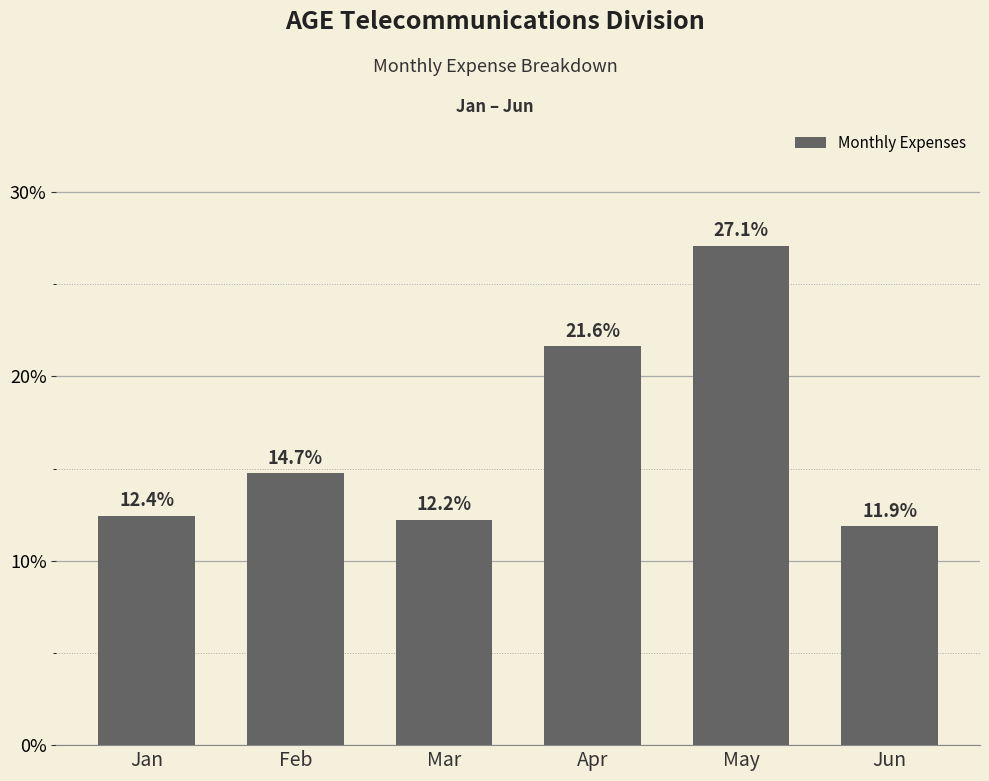

List the labels in order of value, smallest first.

Jun, Mar, Jan, Feb, Apr, May